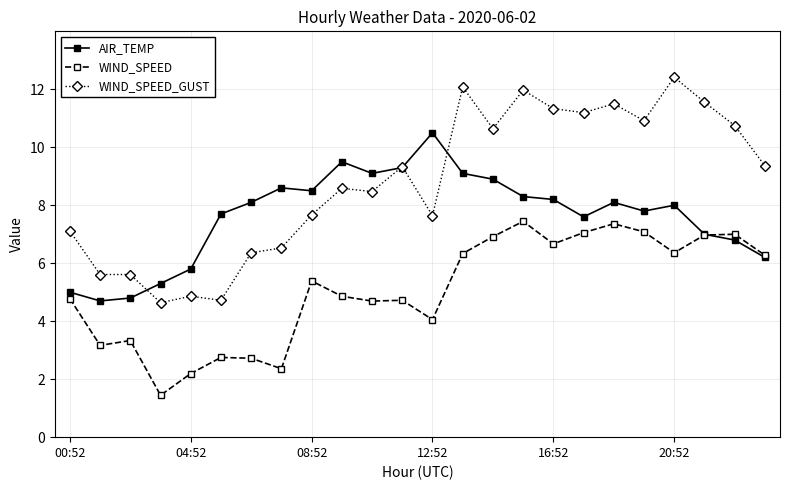

What is the value of the WIND_SPEED_GUST point at the 7th from the left?

6.4